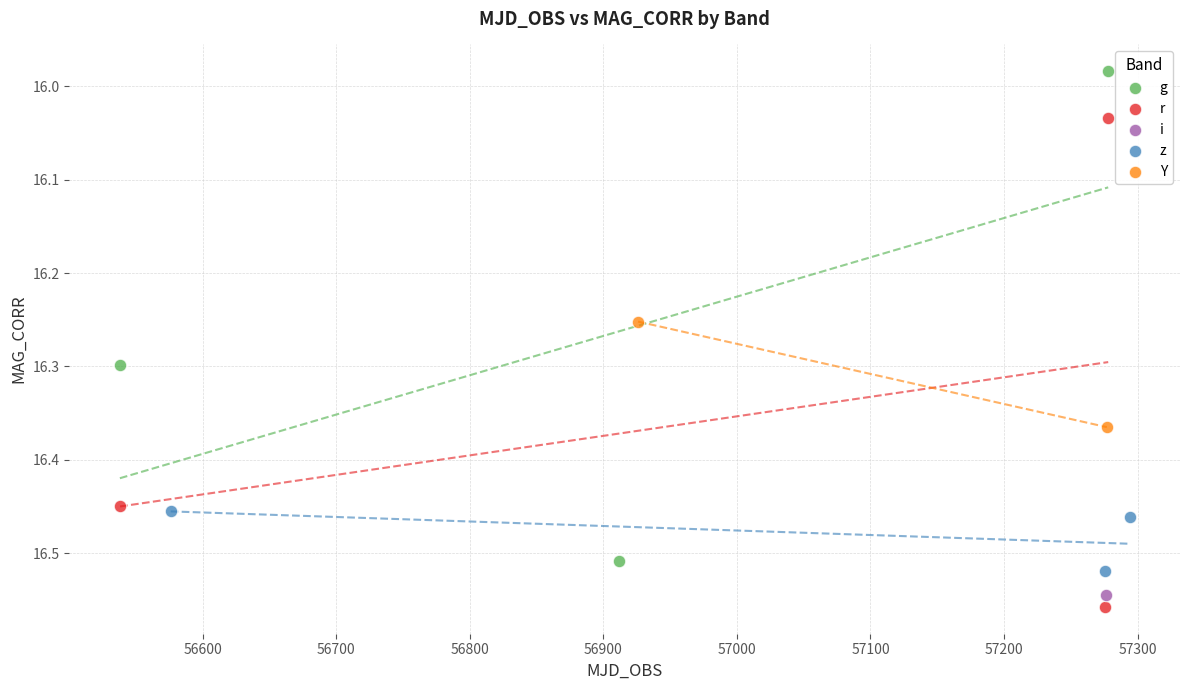

What are all the series names shown in the legend?

g, r, i, z, Y